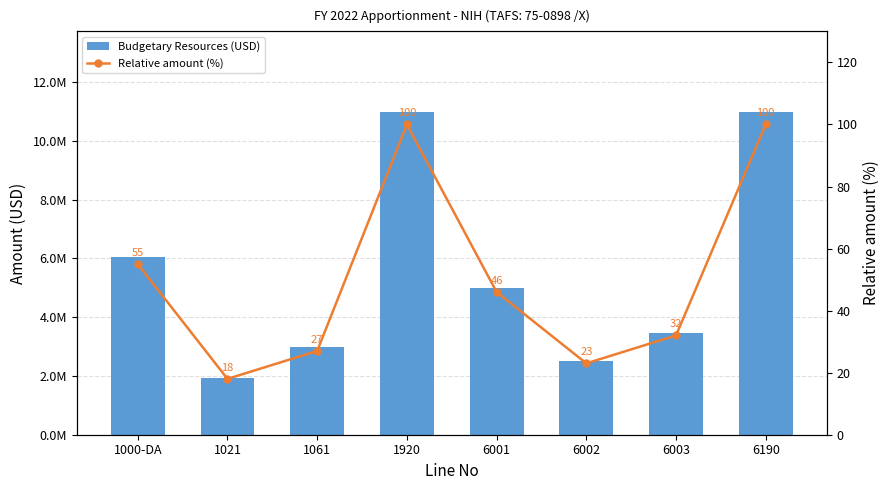

What is the approximate value of Budgetary Resources (USD) at 6001?

5000000